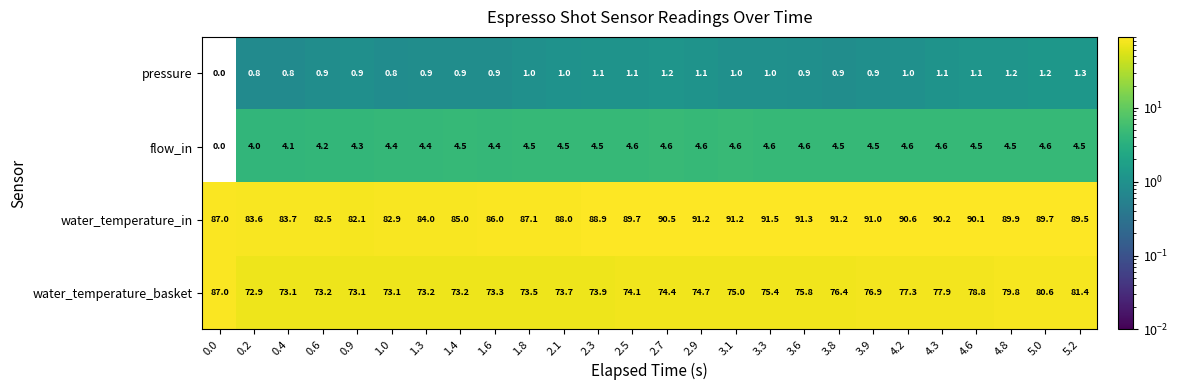

List the series in order of their peak value, highest first.

water_temperature_in, water_temperature_basket, flow_in, pressure